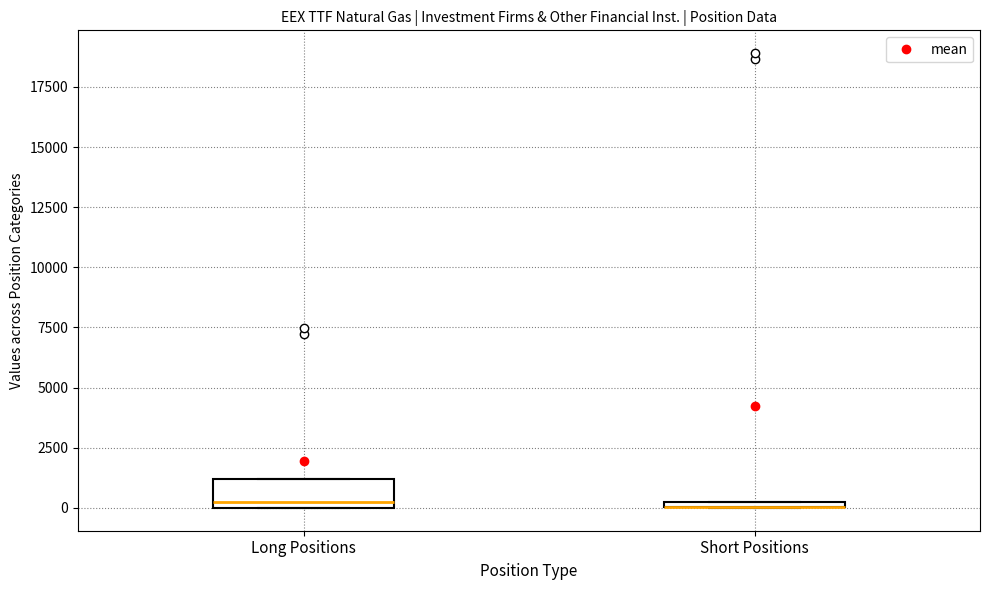

Where is the upper edge of the box for Long Positions on the y-axis? The values are not printed on the chart, so give them approximately, as read against the axis.

1000